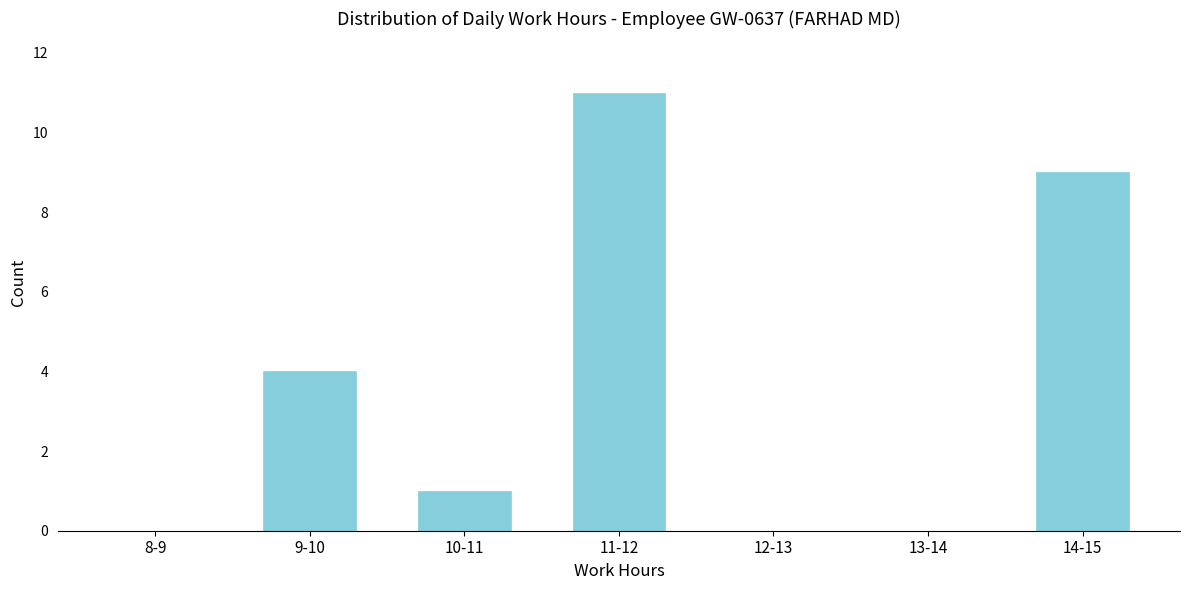

Reading left to right, what are all the values shown in this chart?

8-9=0	9-10=4	10-11=1	11-12=11	12-13=0	13-14=0	14-15=9